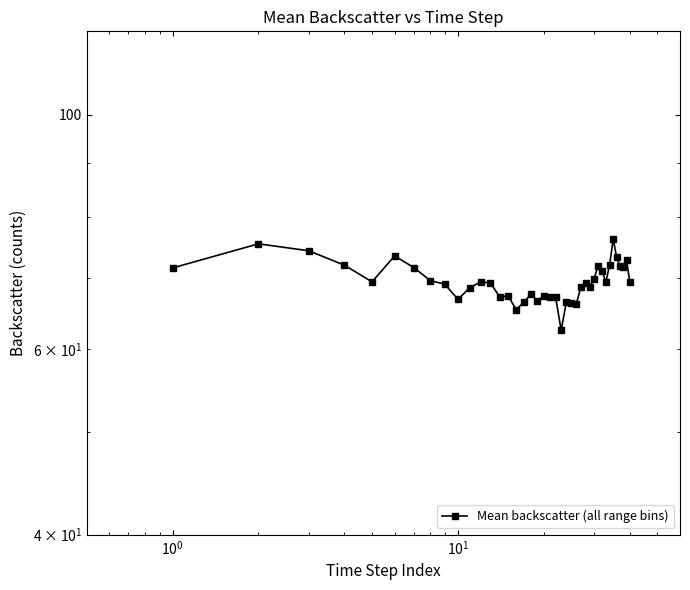

Count the number of categories in the chart.

40